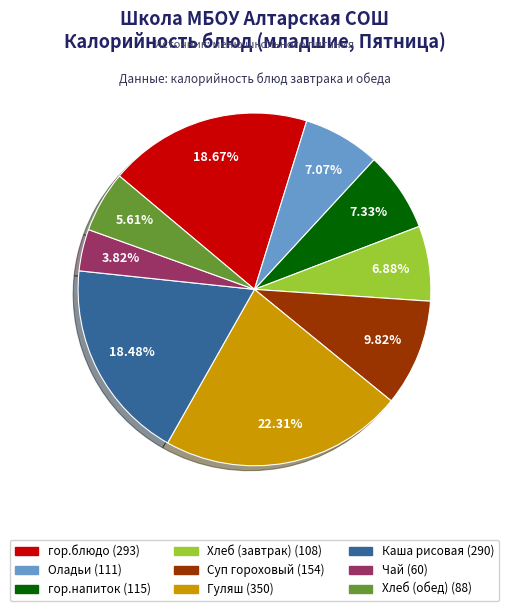

Is there a majority slice in this chart?

No